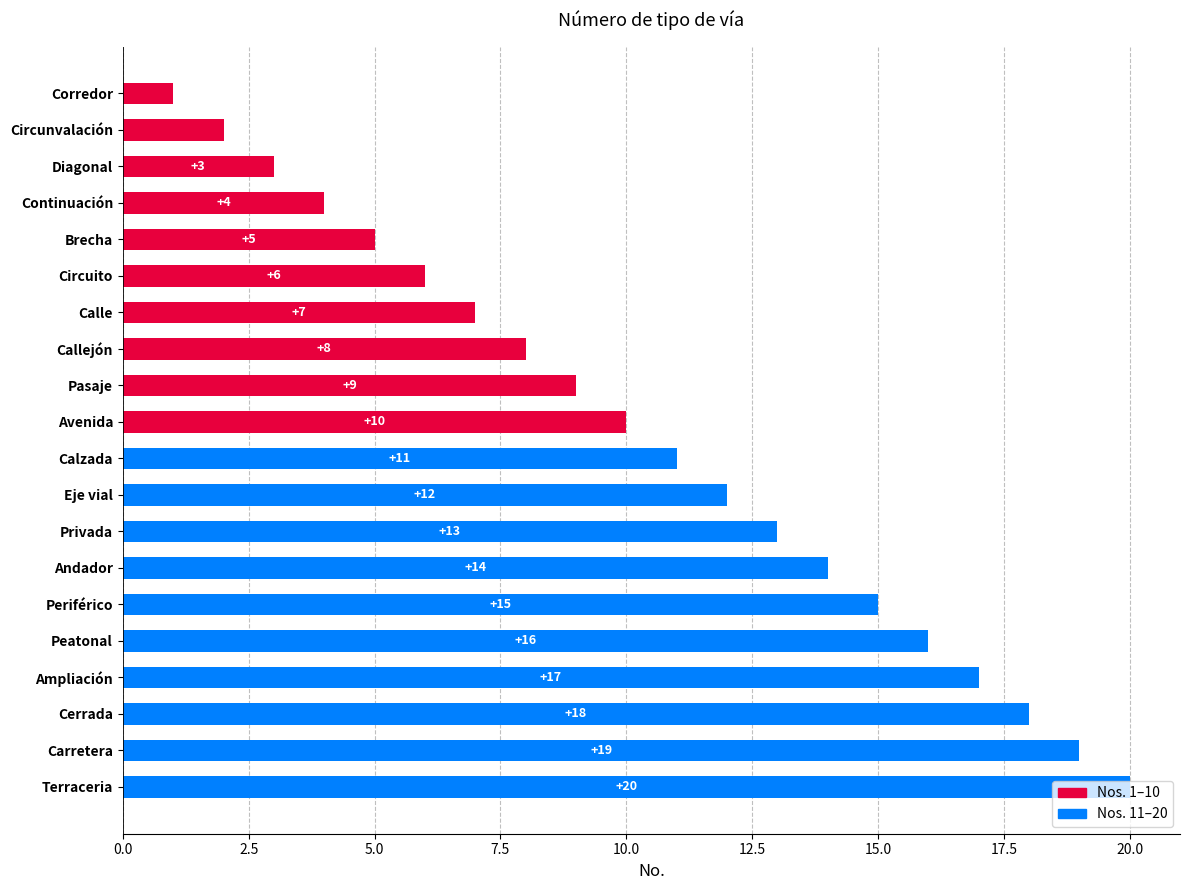

What is the change in value from Continuación to Avenida?

+6